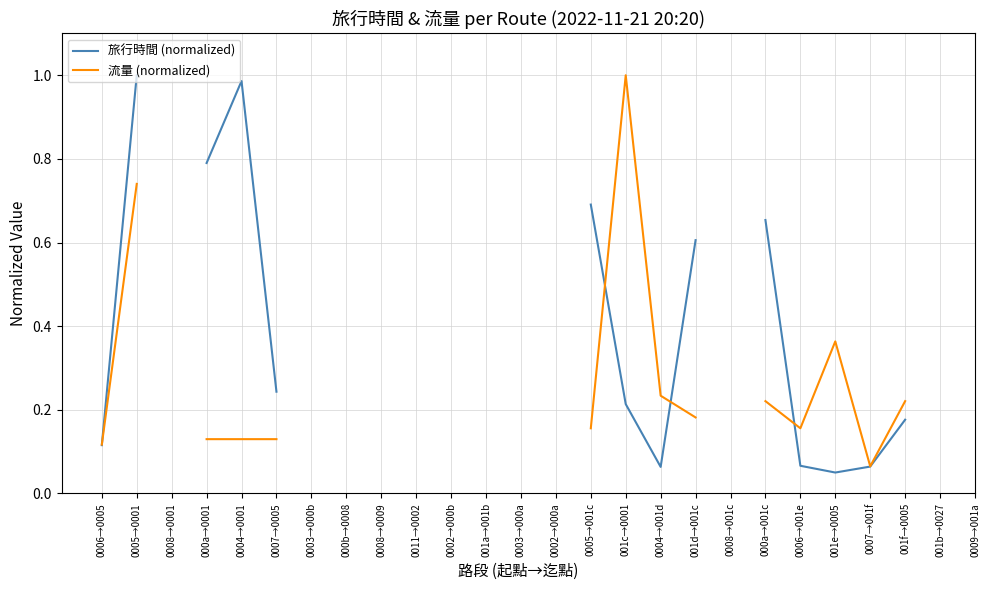

True or false: 流量 (normalized) has more than 1 points higher than both neighbors.

True